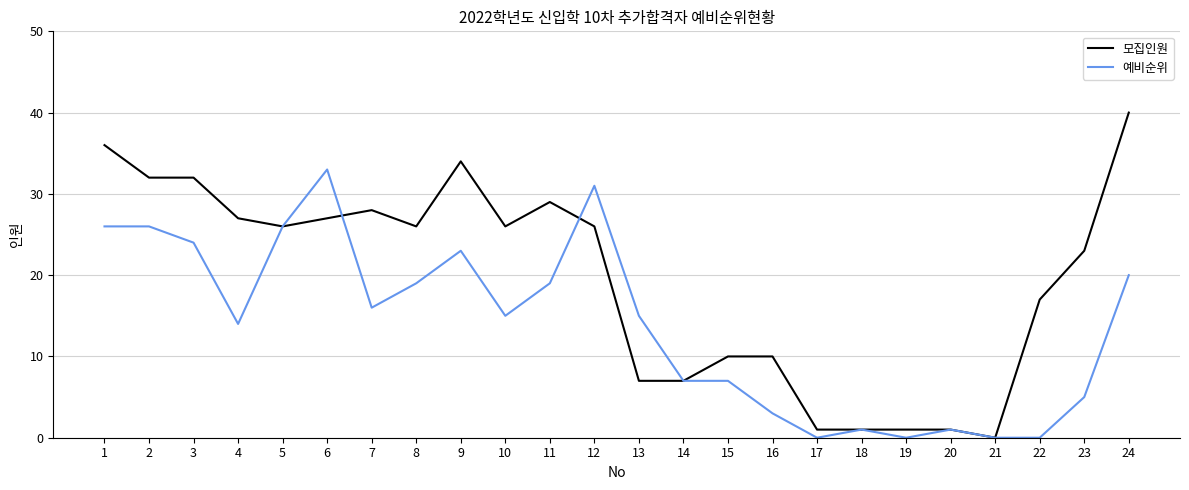

True or false: 예비순위 and 모집인원 intersect in this chart.

True